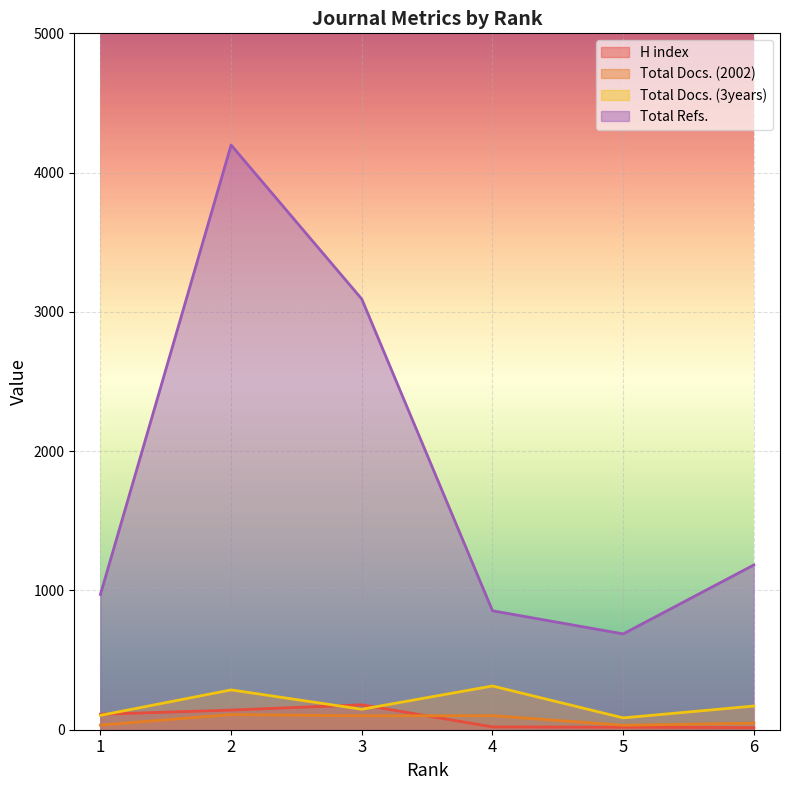

True or false: Total Docs. (3years) and Total Refs. cross at least once.

False